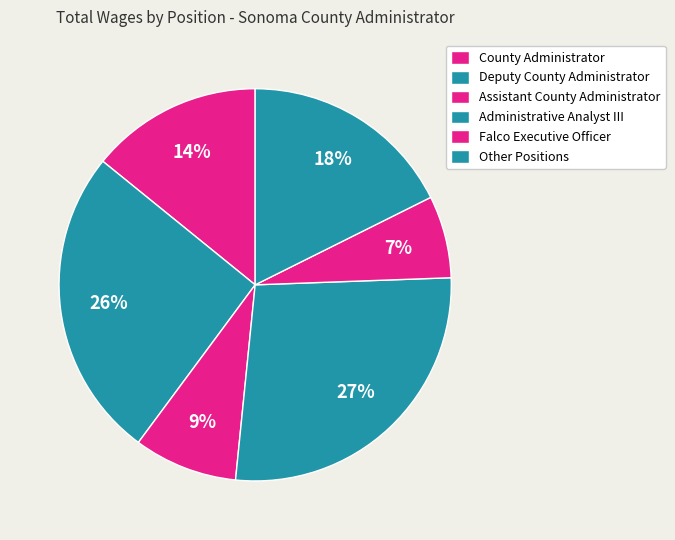

How many segments does this pie chart have?

6